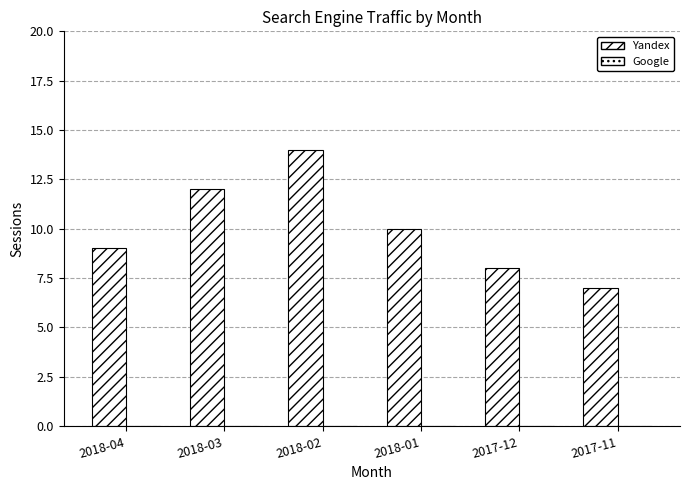

Are the bars grouped side by side (vs. stacked)?

No